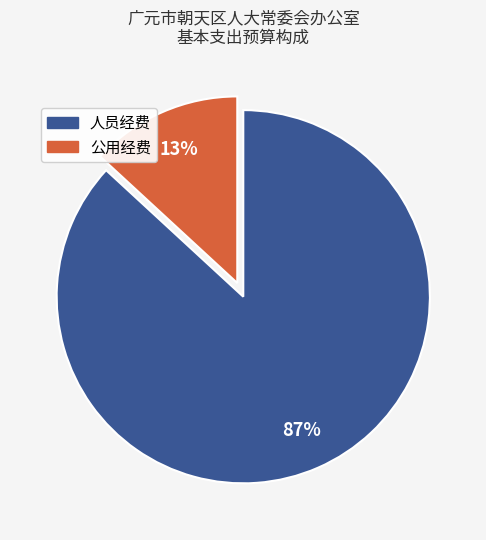

The 公用经费 slice represents 8% of the pie. True or false?

False